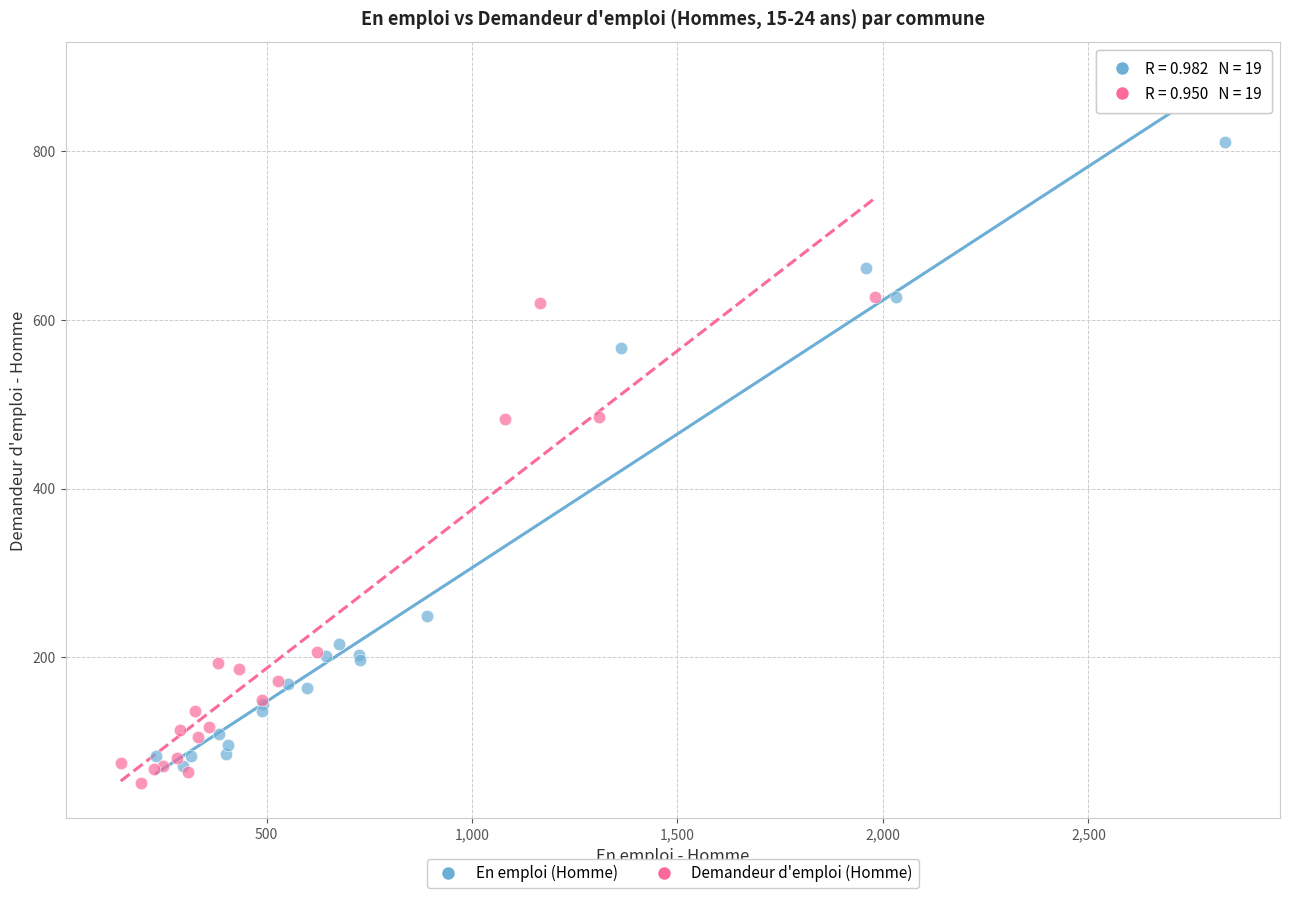

Which series reaches the minimum Y coordinate?

Demandeur d'emploi (Homme)